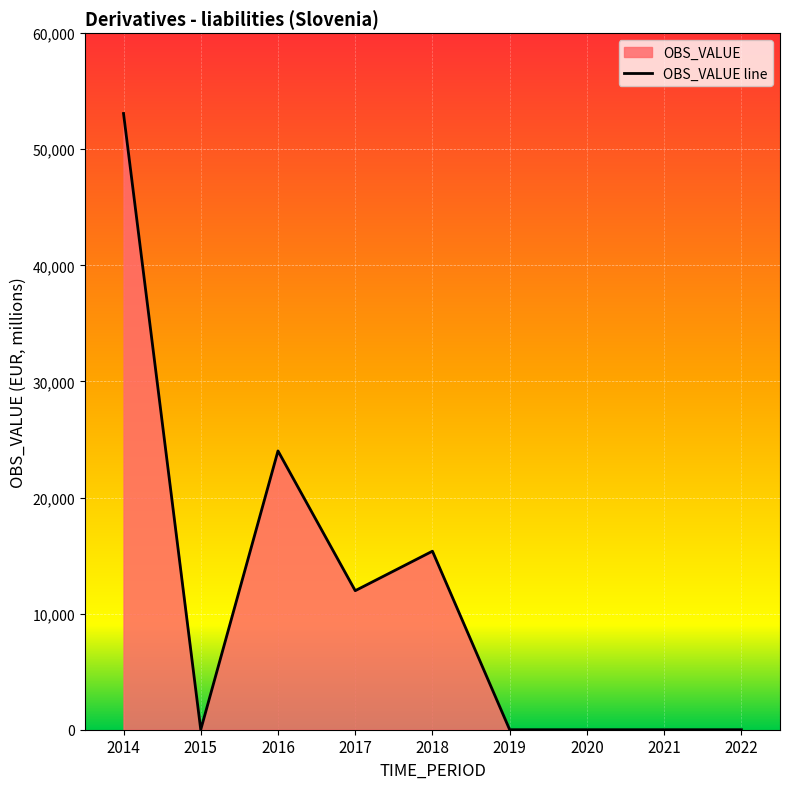

How many points are higher than both their immediate neighbors (excluding endpoints)?

2